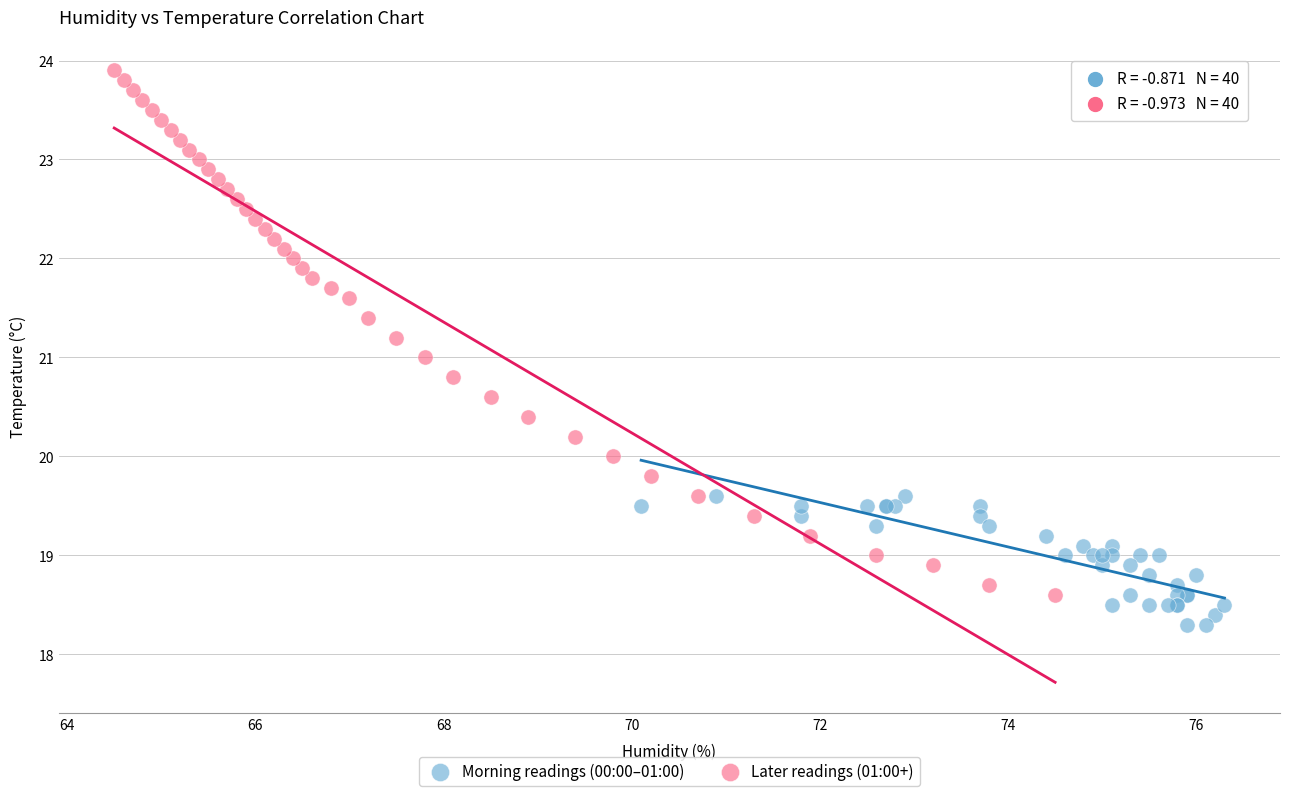

Which series reaches the maximum Y coordinate?

Later readings (01:00+)